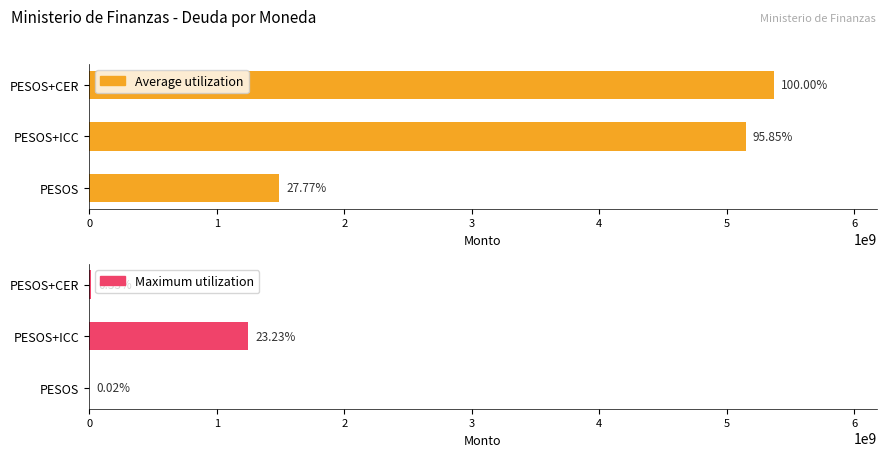

How many groups of bars are there?

3